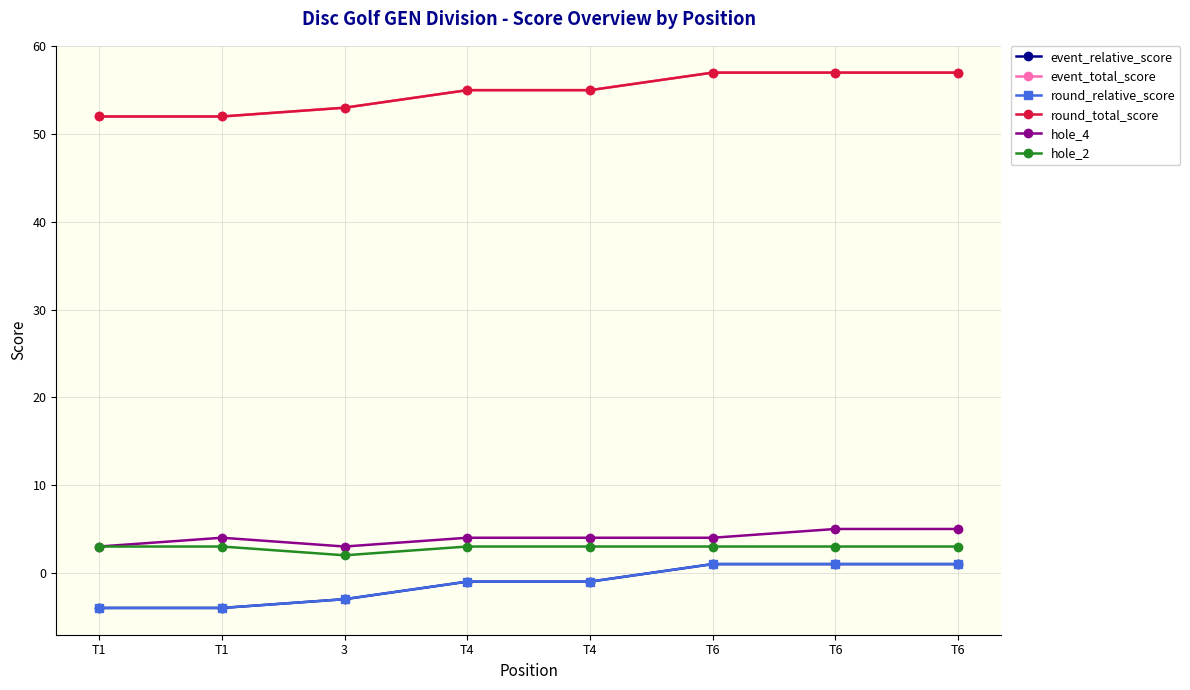

At how many categories does at least one series exceed 30?

8